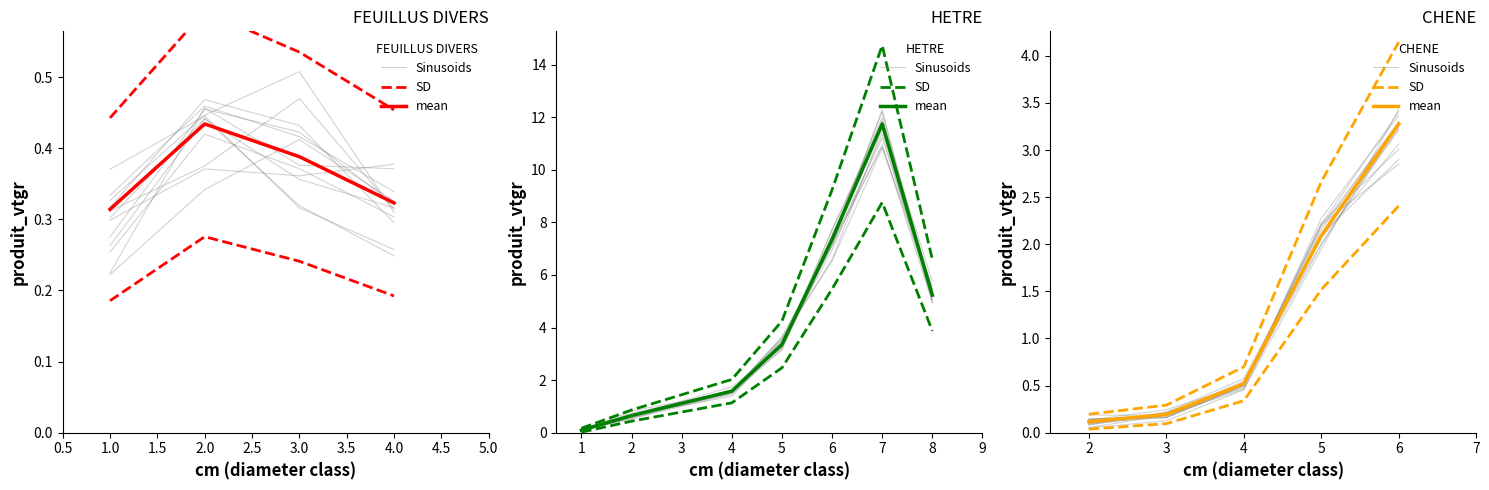

What is the minimum value for Sinusoids?

0.1